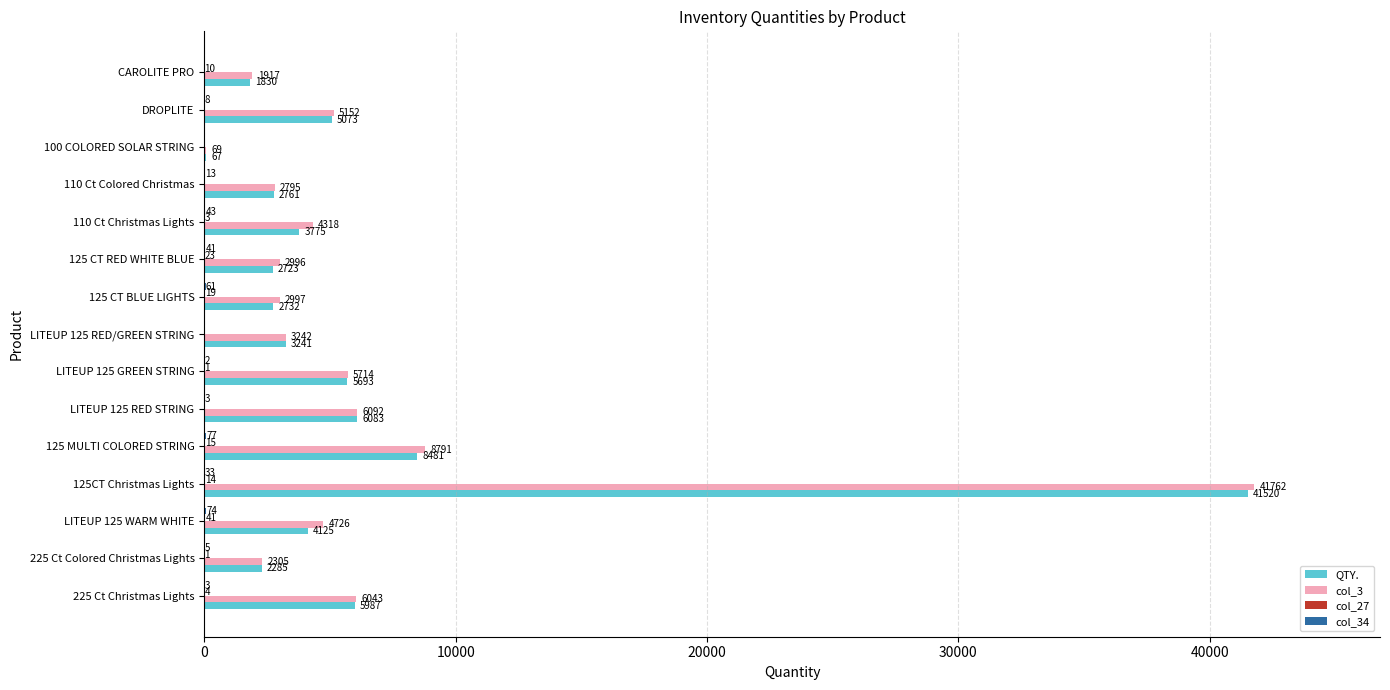

At which category is the sum across all series the highest?

125CT Christmas Lights